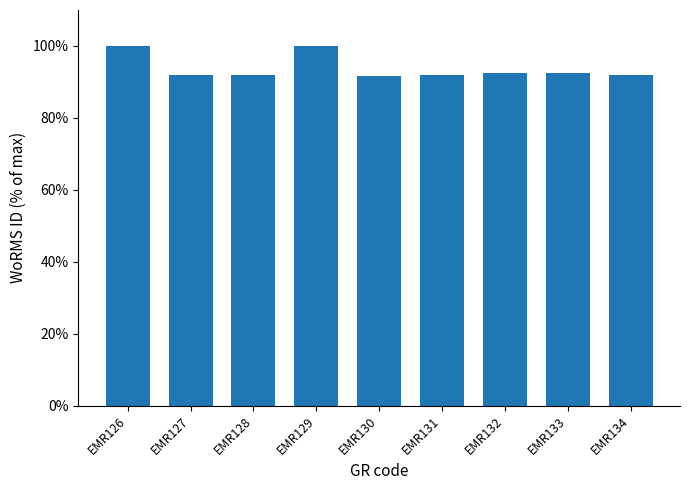

True or false: the data shows 144.3 at EMR133.

False